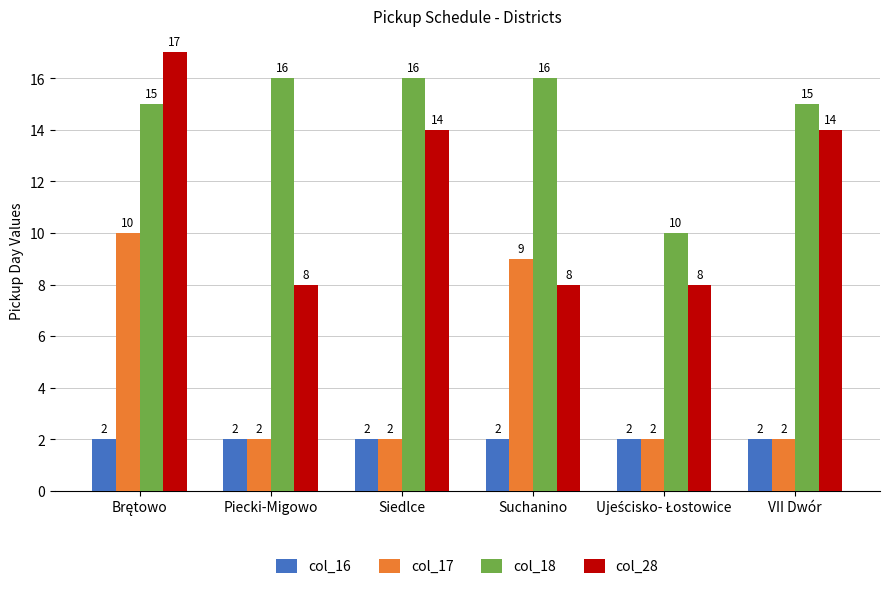

Count the col_18 values in the range 15 to 16.

5